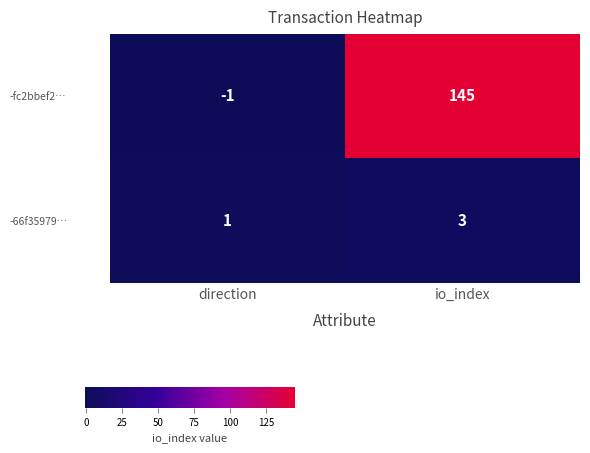

List the series in order of their overall mean, lowest first.

-66f35979…, -fc2bbef2…